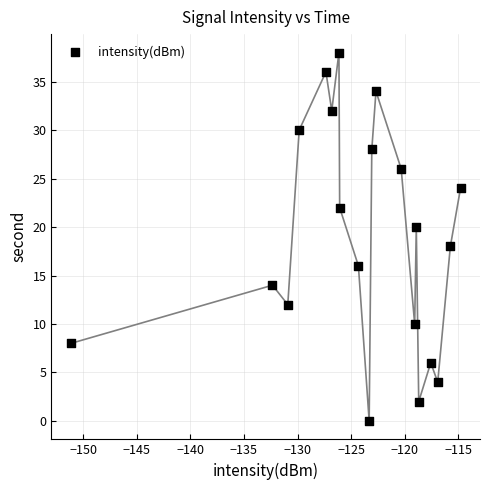

What is the range of Y values (max minus min)?

38